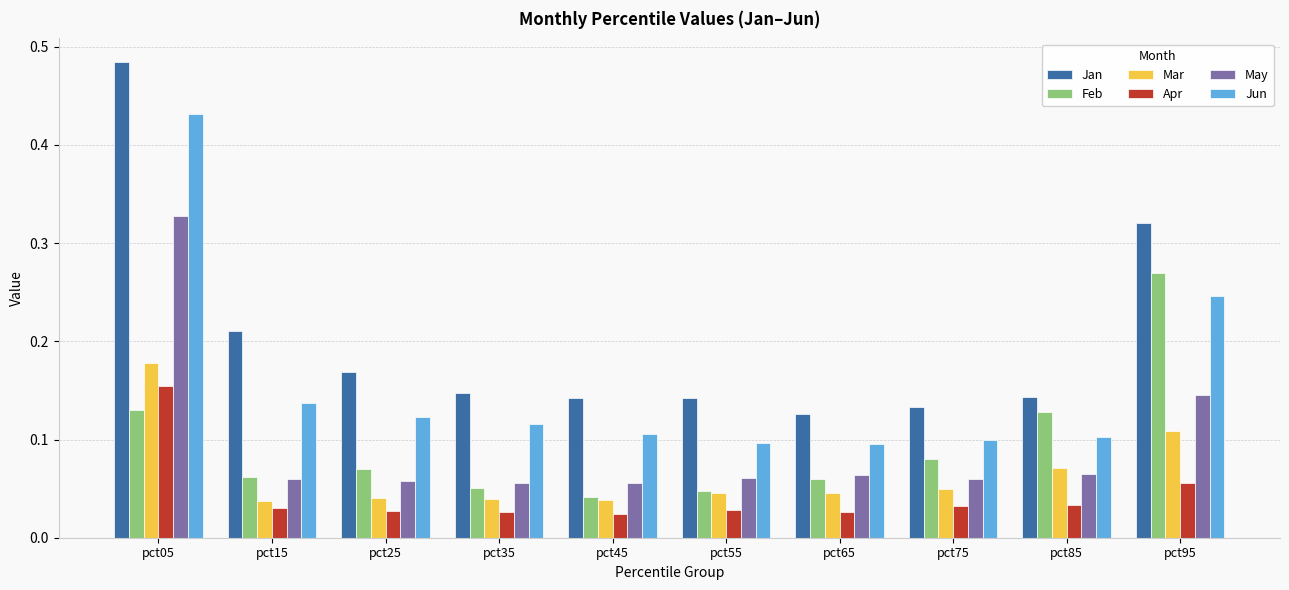

Which category has the highest value across all series?

pct05